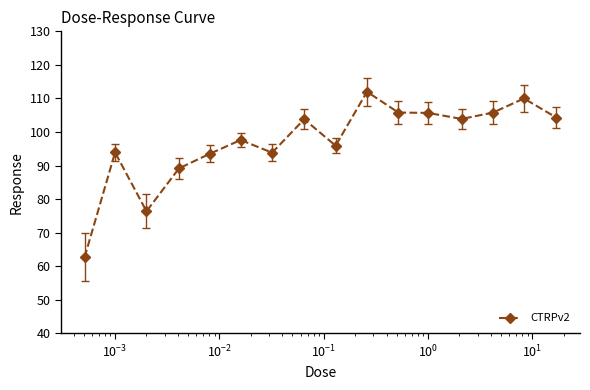

What is the difference between the second highest and minimum values?

47.3